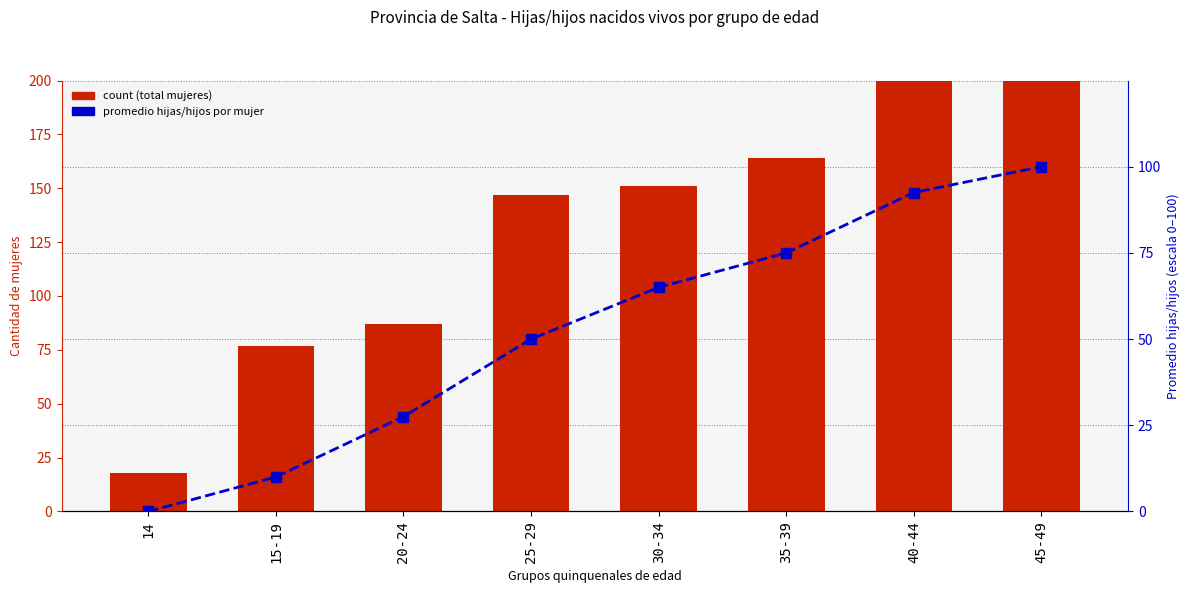

At how many categories does at least one series exceed 111?

5